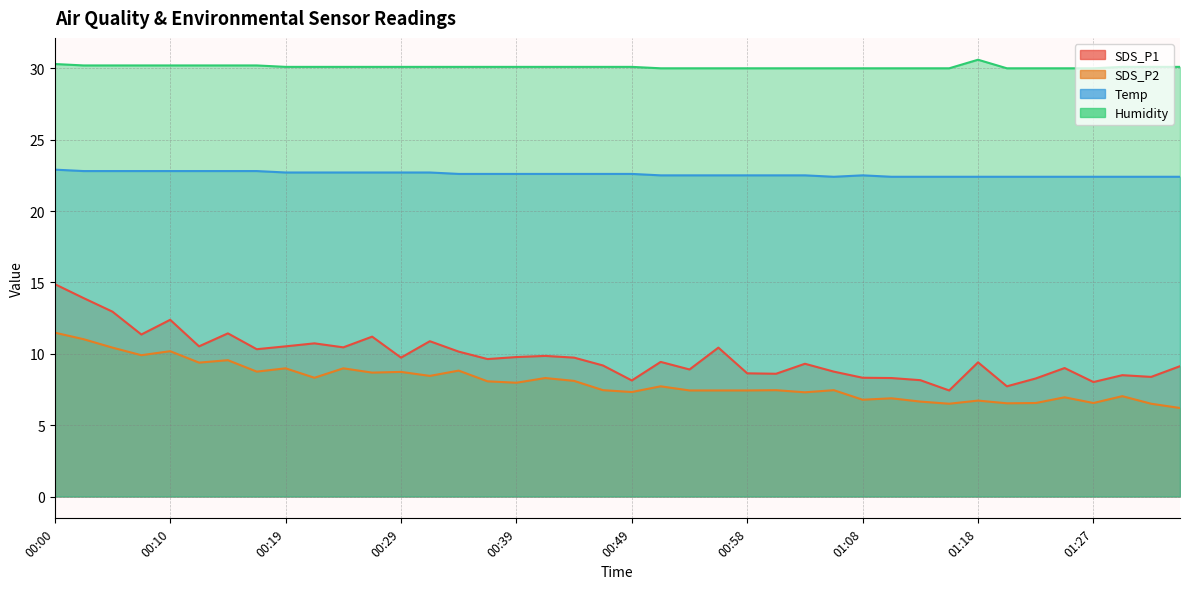

Reading left to right, extract all data points from this chart.

SDS_P1: 14.9	13.9	12.9	11.3	12.4	10.5	11.4	10.3	10.5	10.7	10.4	11.2	9.7	10.9	10.2	9.6	9.8	9.8	9.7	9.2	8.1	9.4	8.9	10.4	8.6	8.6	9.3	8.8	8.3	8.3	8.2	7.4	9.4	7.7	8.3	9.0	8.0	8.5	8.4	9.1
SDS_P2: 11.5	11.0	10.4	9.9	10.2	9.4	9.6	8.8	9.0	8.3	9.0	8.7	8.7	8.4	8.8	8.1	8.0	8.3	8.1	7.5	7.3	7.7	7.4	7.4	7.4	7.5	7.3	7.5	6.8	6.9	6.7	6.5	6.7	6.5	6.5	7.0	6.5	7.0	6.5	6.2
Temp: 22.9	22.8	22.8	22.8	22.8	22.8	22.8	22.8	22.7	22.7	22.7	22.7	22.7	22.7	22.6	22.6	22.6	22.6	22.6	22.6	22.6	22.5	22.5	22.5	22.5	22.5	22.5	22.4	22.5	22.4	22.4	22.4	22.4	22.4	22.4	22.4	22.4	22.4	22.4	22.4
Humidity: 30.3	30.2	30.2	30.2	30.2	30.2	30.2	30.2	30.1	30.1	30.1	30.1	30.1	30.1	30.1	30.1	30.1	30.1	30.1	30.1	30.1	30.0	30.0	30.0	30.0	30.0	30.0	30.0	30.0	30.0	30.0	30.0	30.6	30.0	30.0	30.0	30.0	30.1	30.1	30.1